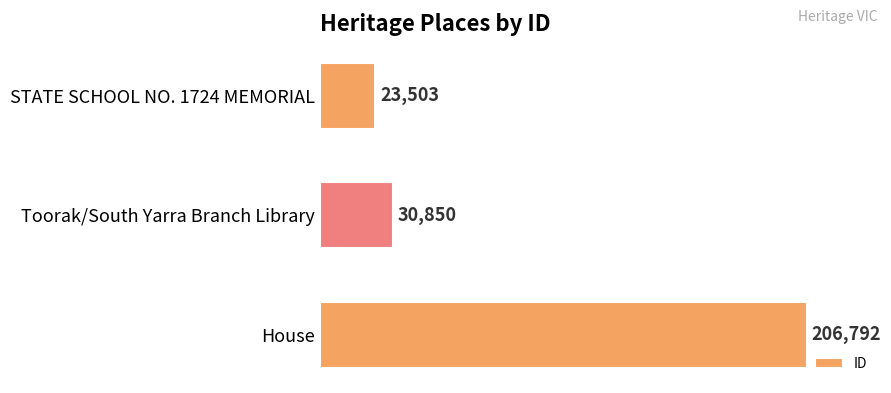

Where is the data nearest to the value 115147?

Toorak/South Yarra Branch Library